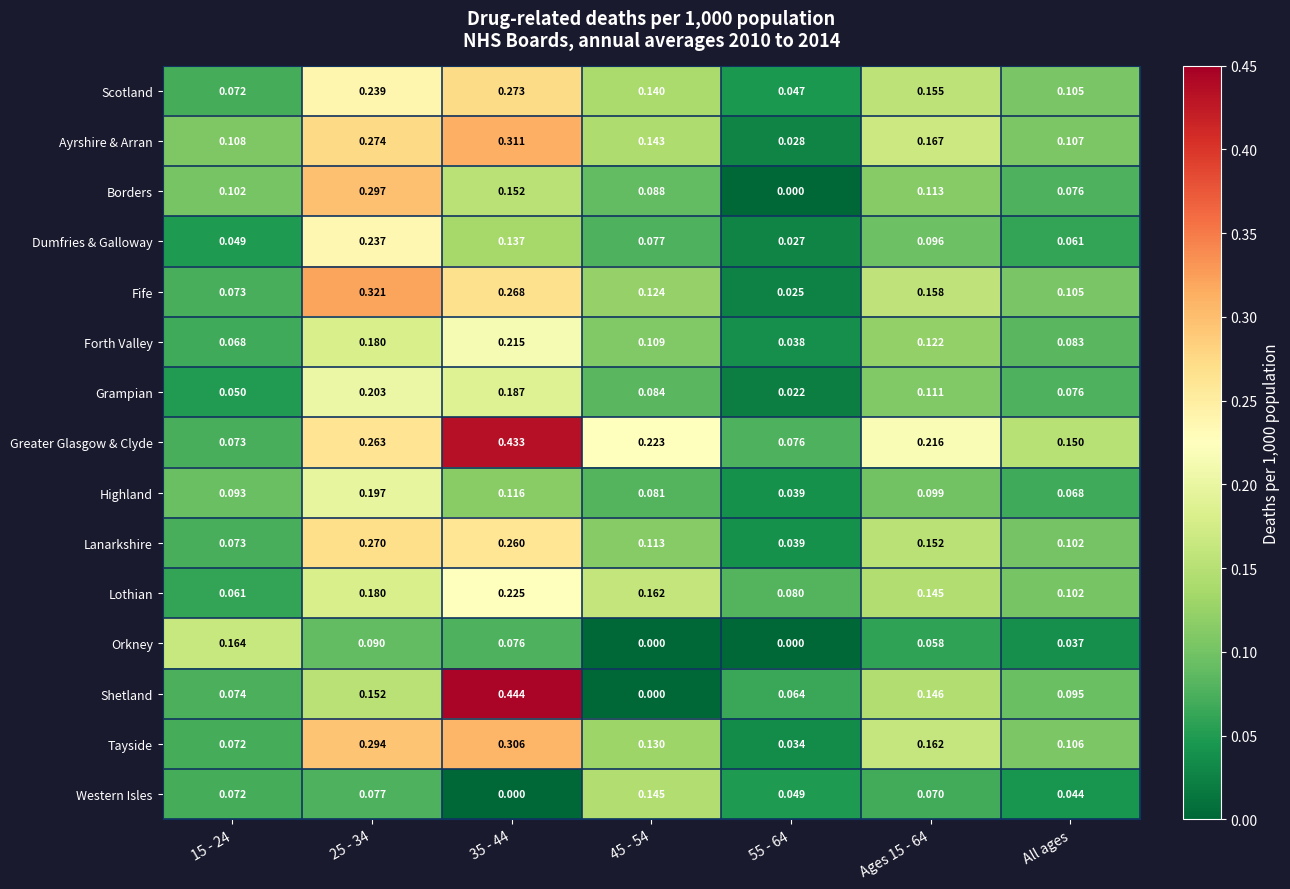

Between 15 - 24 and 45 - 54, which series saw the biggest shift?

Orkney